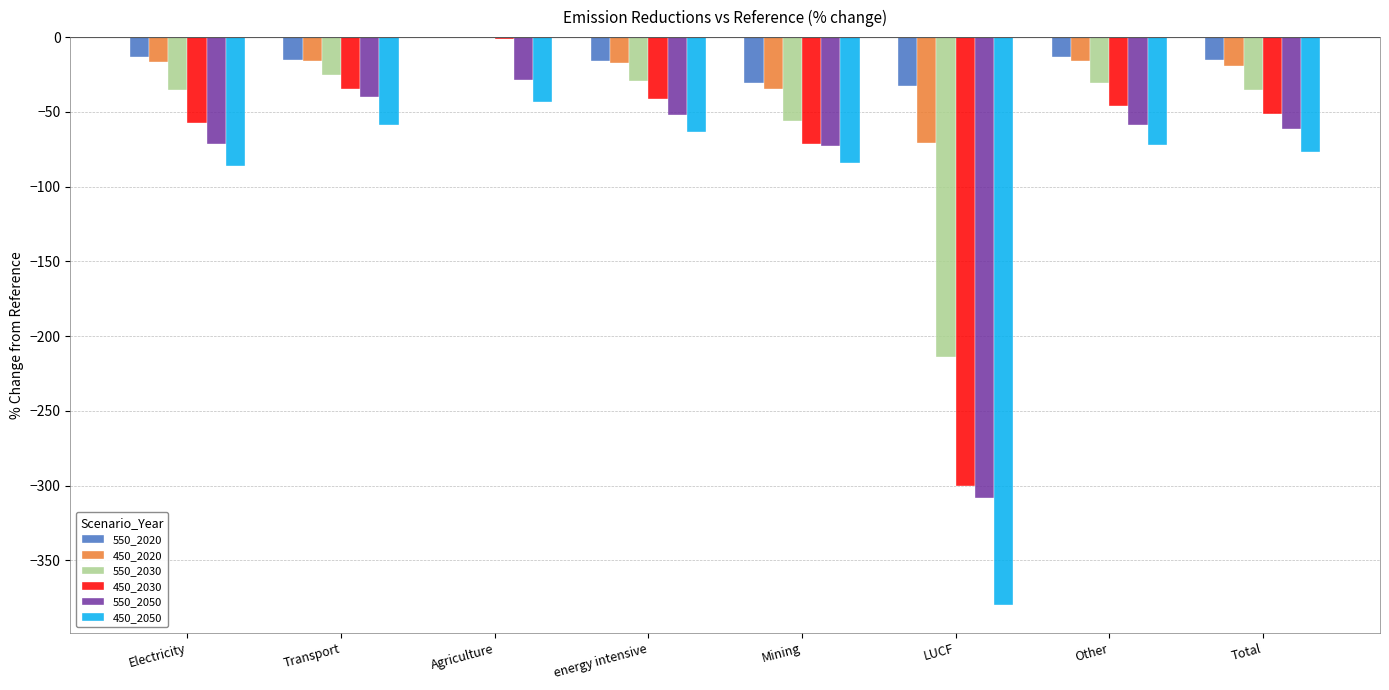

At which label does 450_2030 reach its peak?

Agriculture